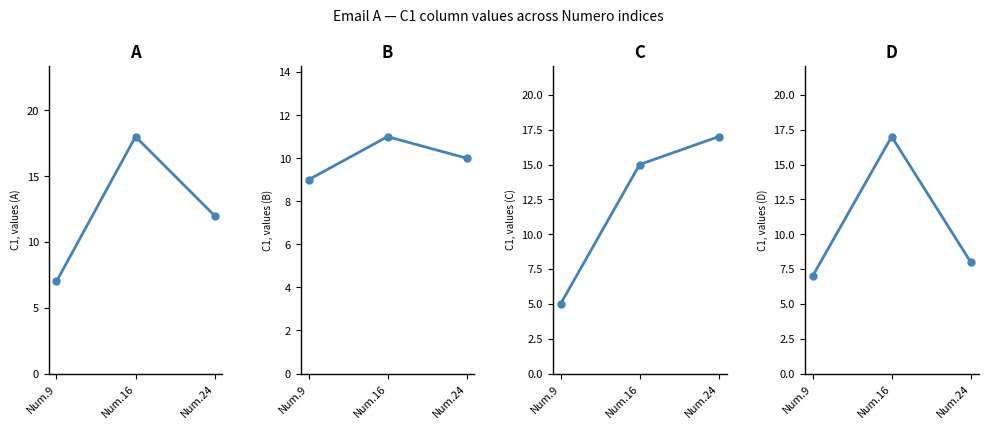

Between Num.16 and Num.24, which is larger?

Num.16